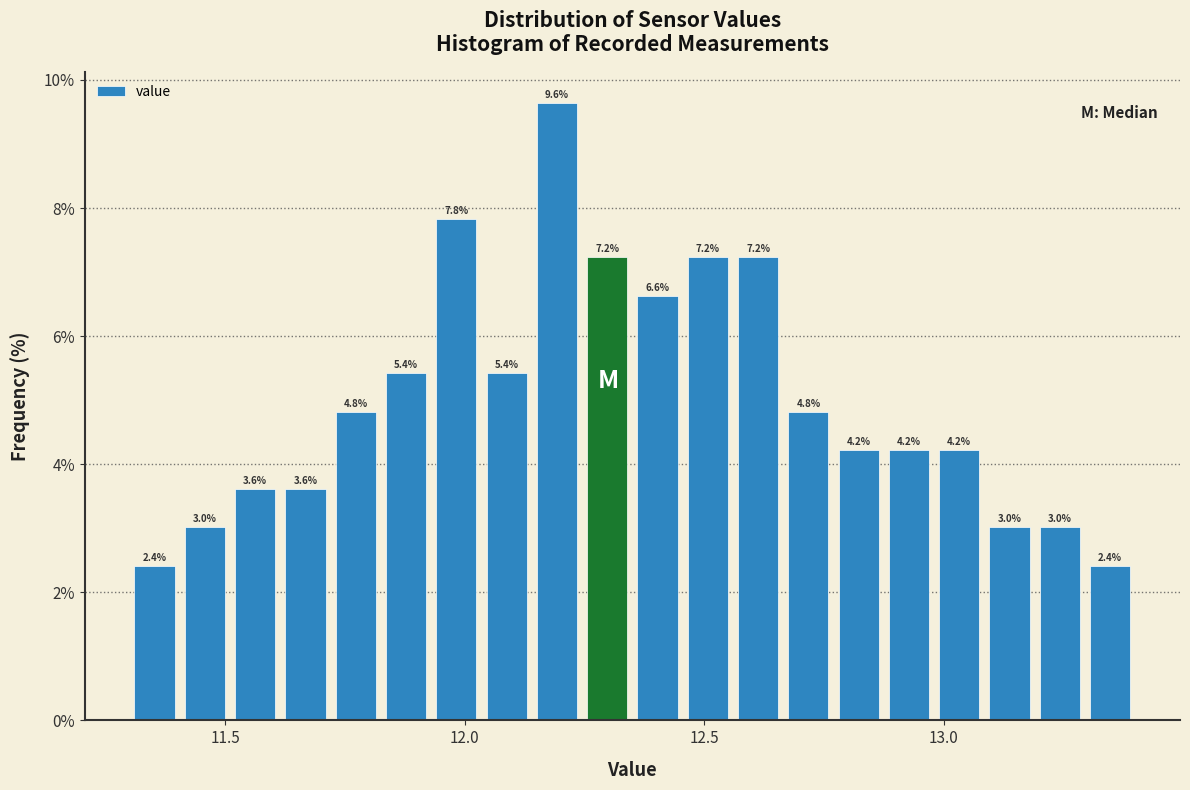

Read against the x-axis, roughly where is the centre of the tallest bar?

12.20